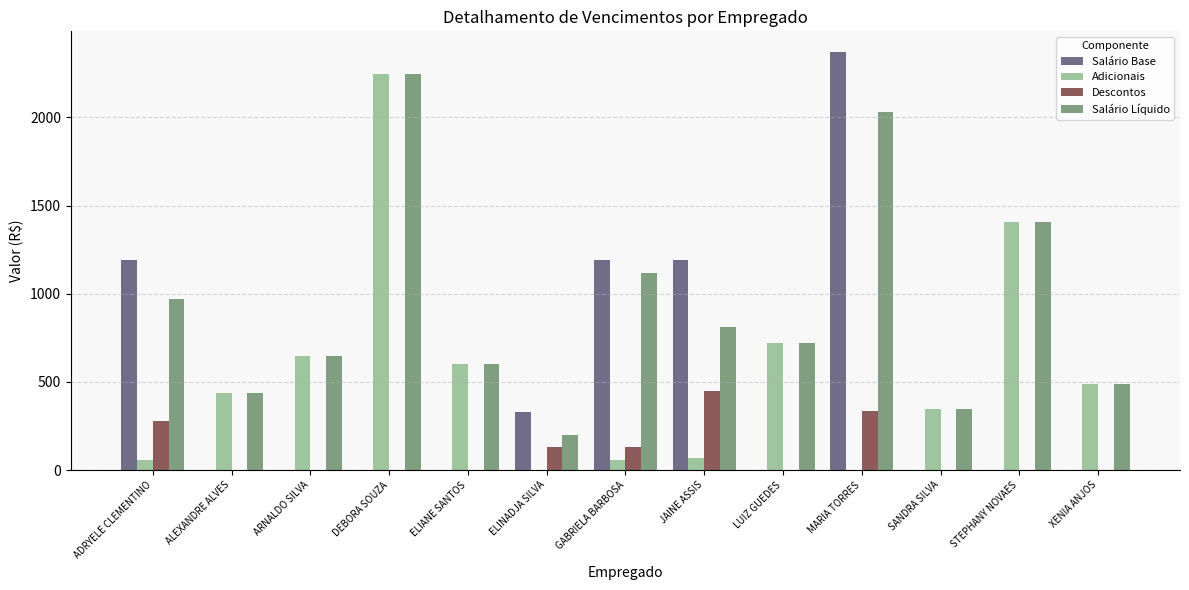

Which category has the highest value across all series?

MARIA TORRES